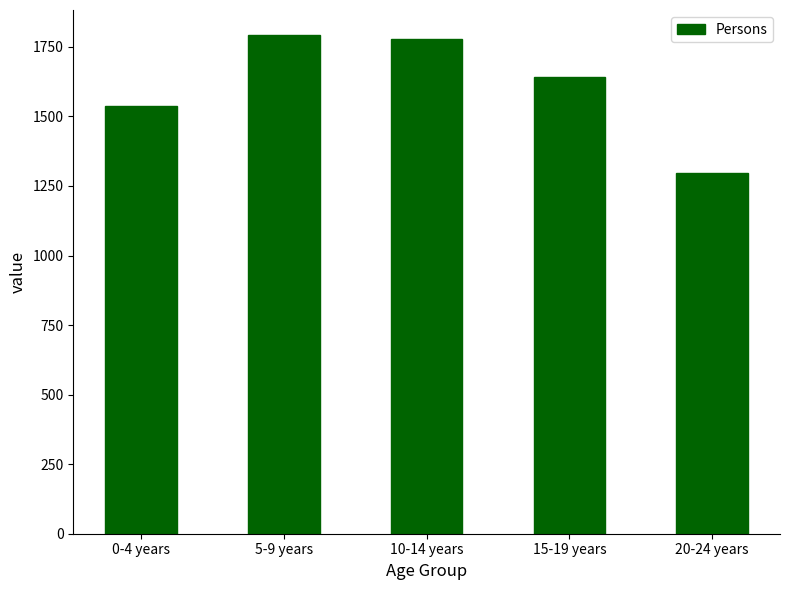

Is it true that the value at 20-24 years is 1295?

True